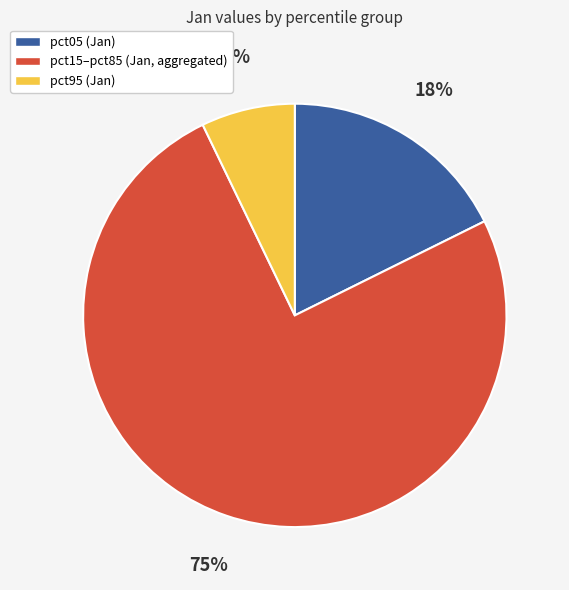

Rank the categories by value from highest to lowest.

pct15–pct85 (Jan, aggregated), pct05 (Jan), pct95 (Jan)